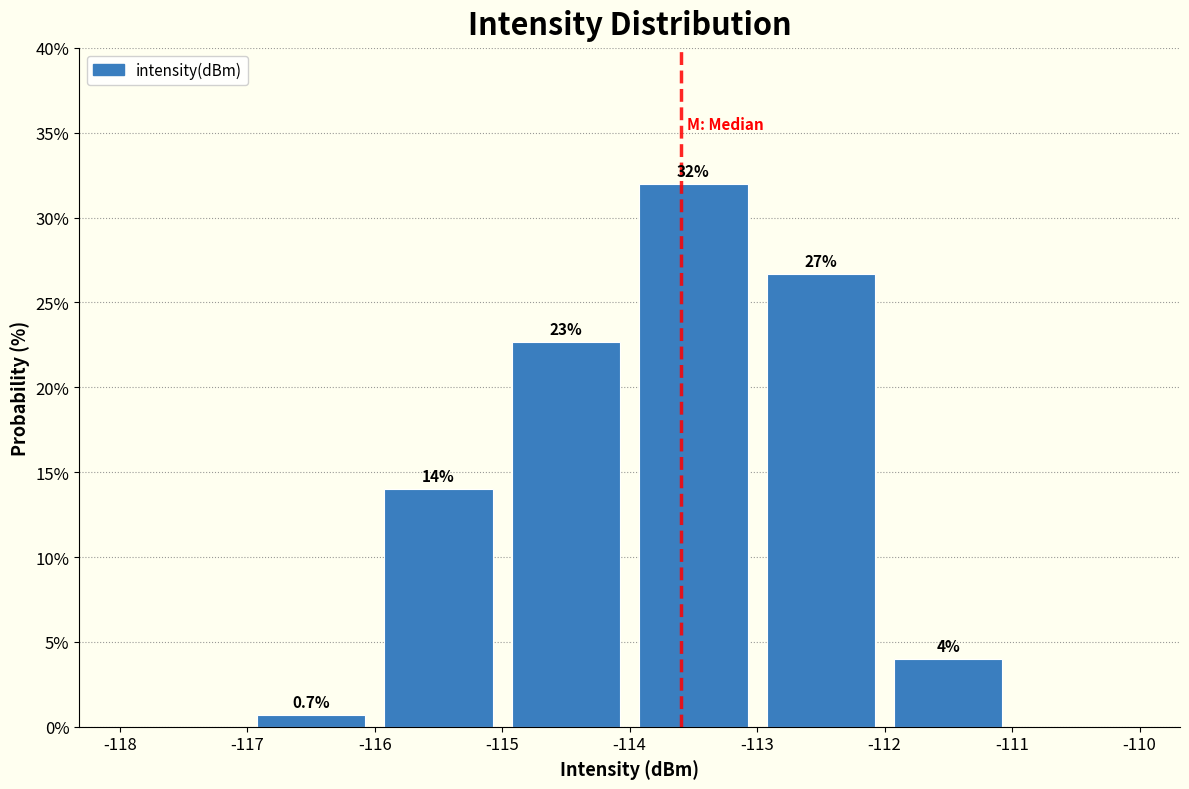

Which range on the x-axis has the tallest bar?

-114 to -113